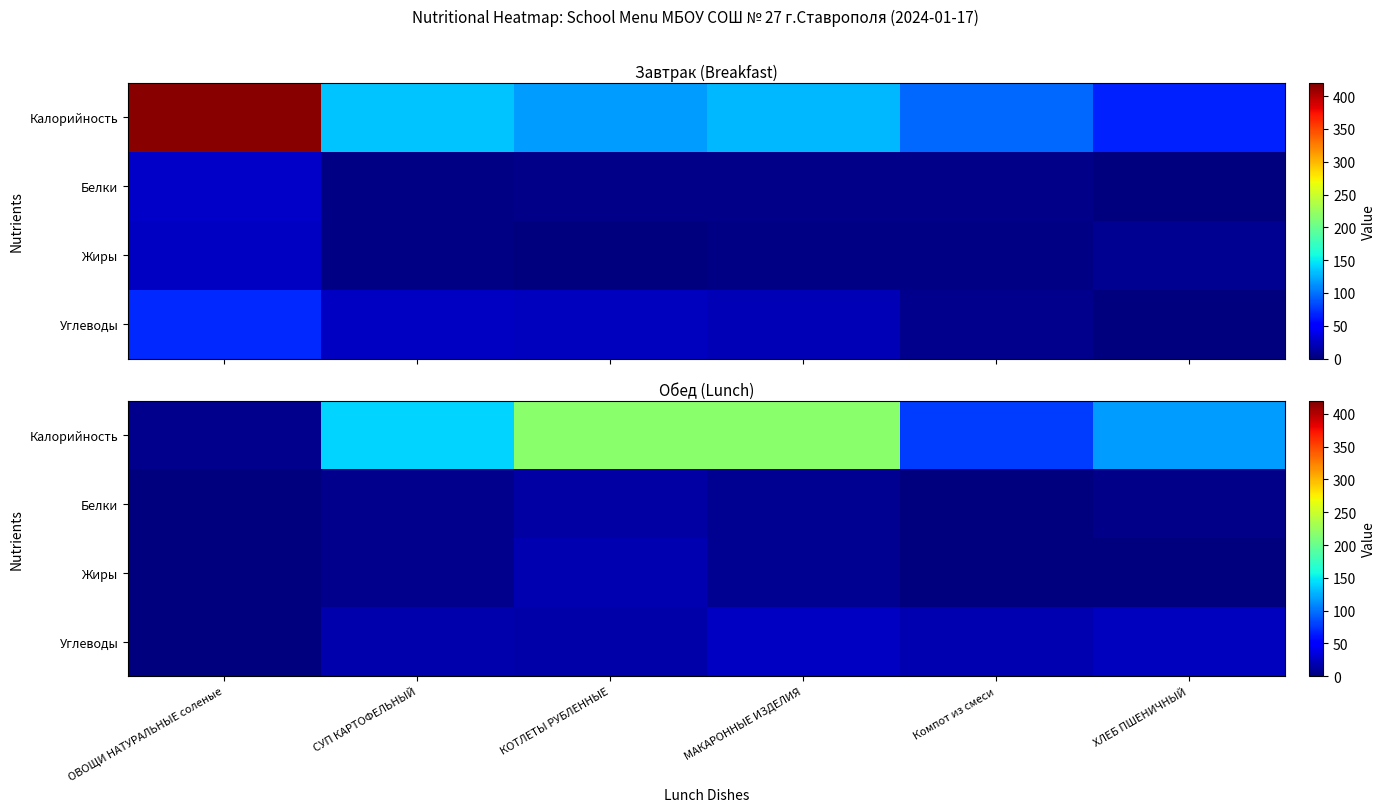

Rank the series at ОВОЩИ НАТУРАЛЬНЫЕ соленые from lowest to highest value.

Жиры, Белки, Углеводы, Калорийность